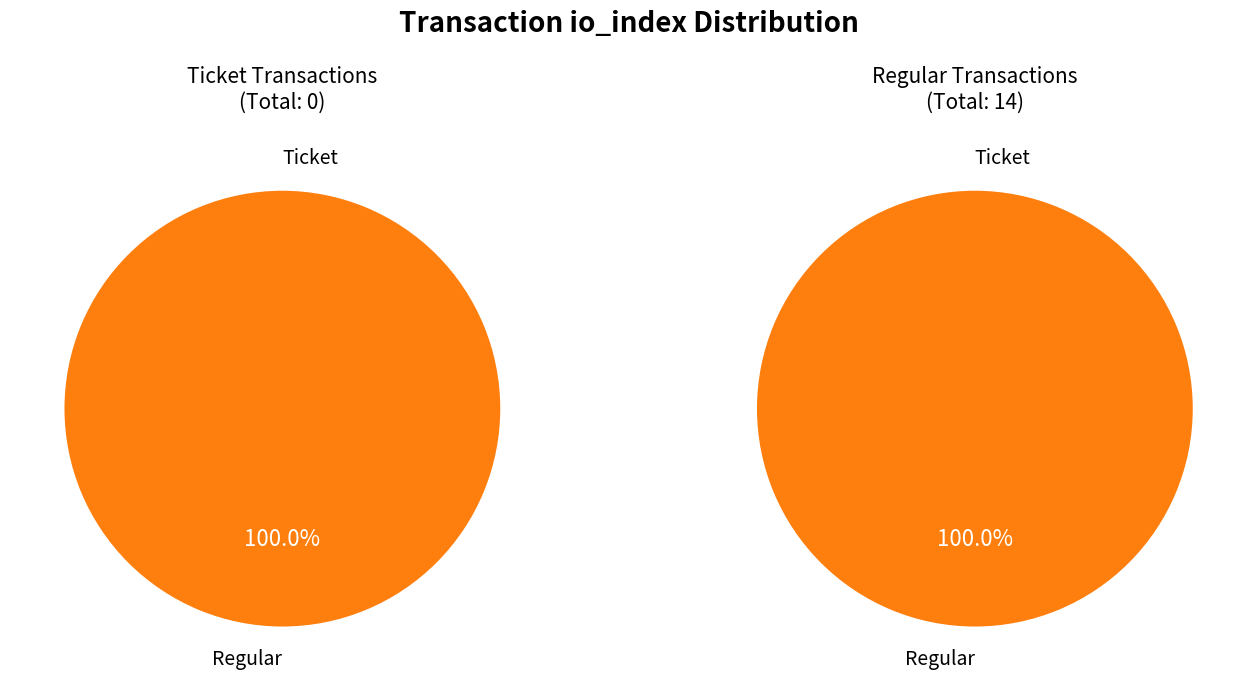

To the nearest percent, what is the difference between the largest and smallest slice percentages?

100%